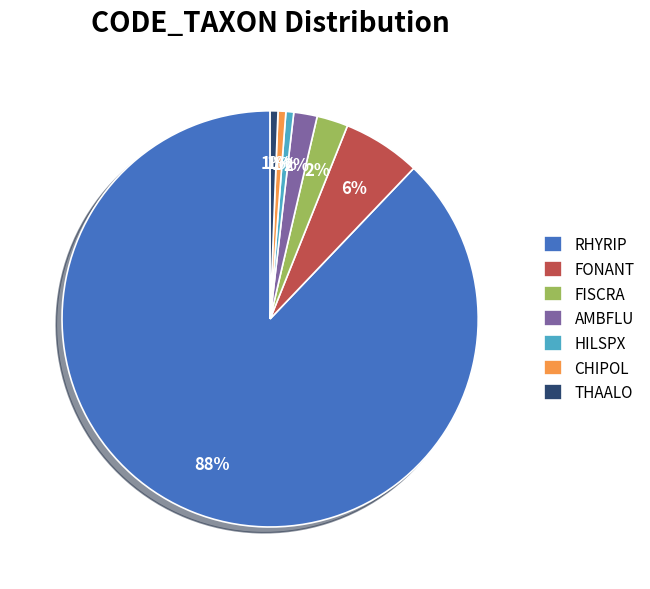

Which slice represents more than half of the pie?

RHYRIP